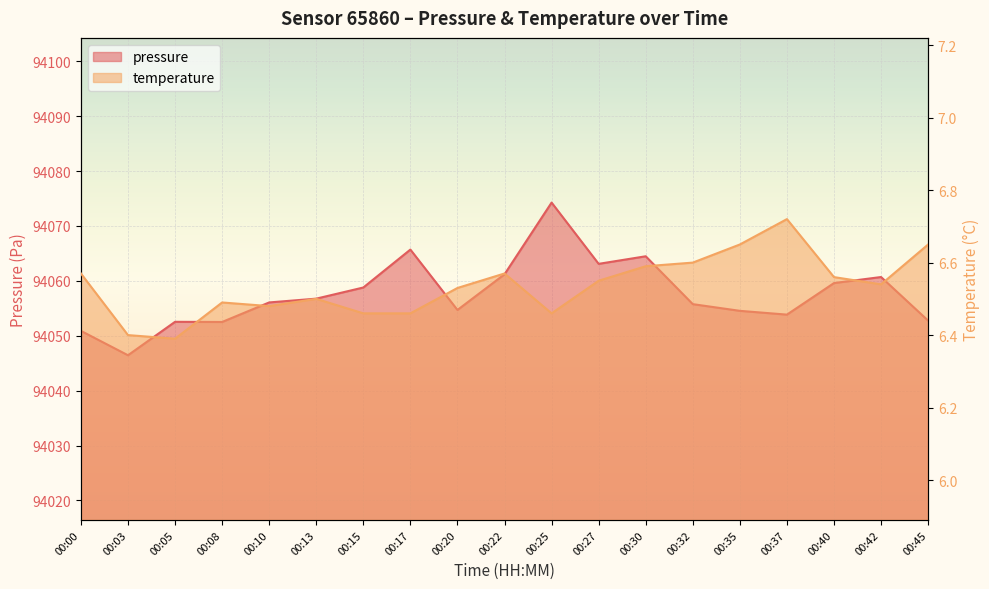

Rank the series by their average value, from highest to lowest.

pressure, temperature